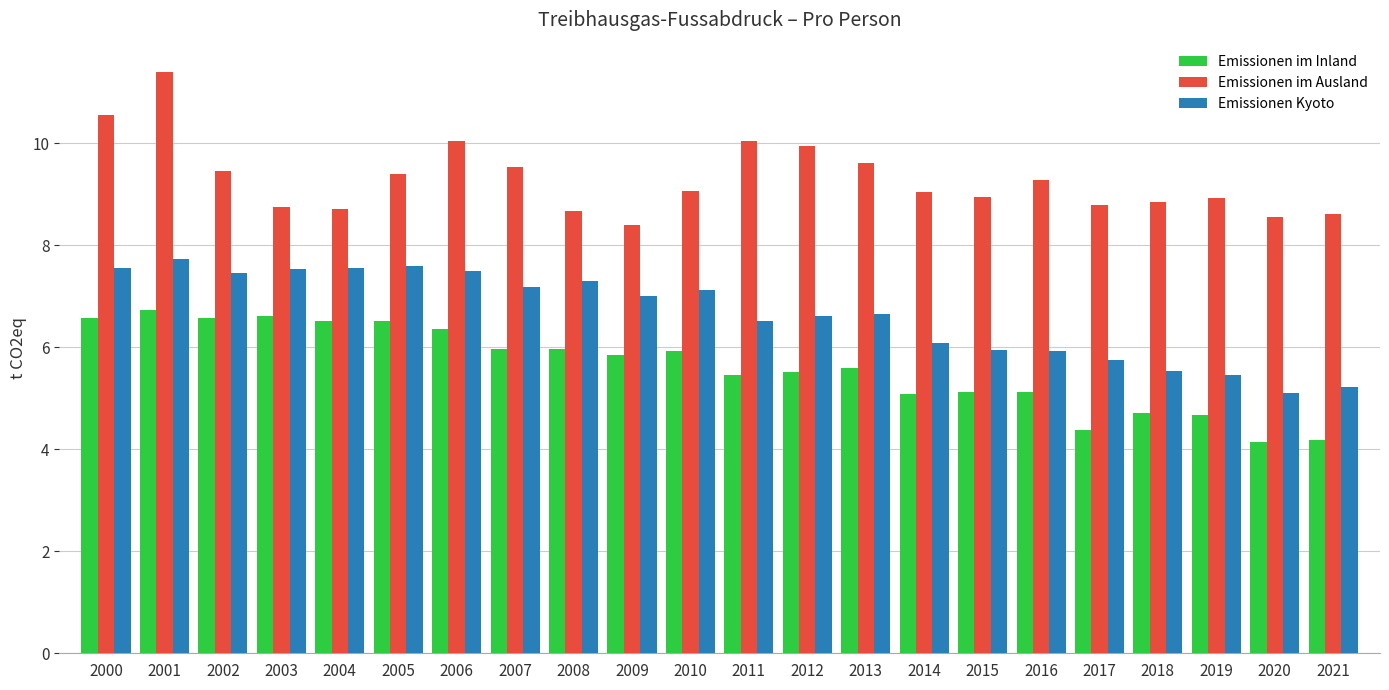

List the series in order of their peak value, lowest first.

Emissionen im Inland, Emissionen Kyoto, Emissionen im Ausland